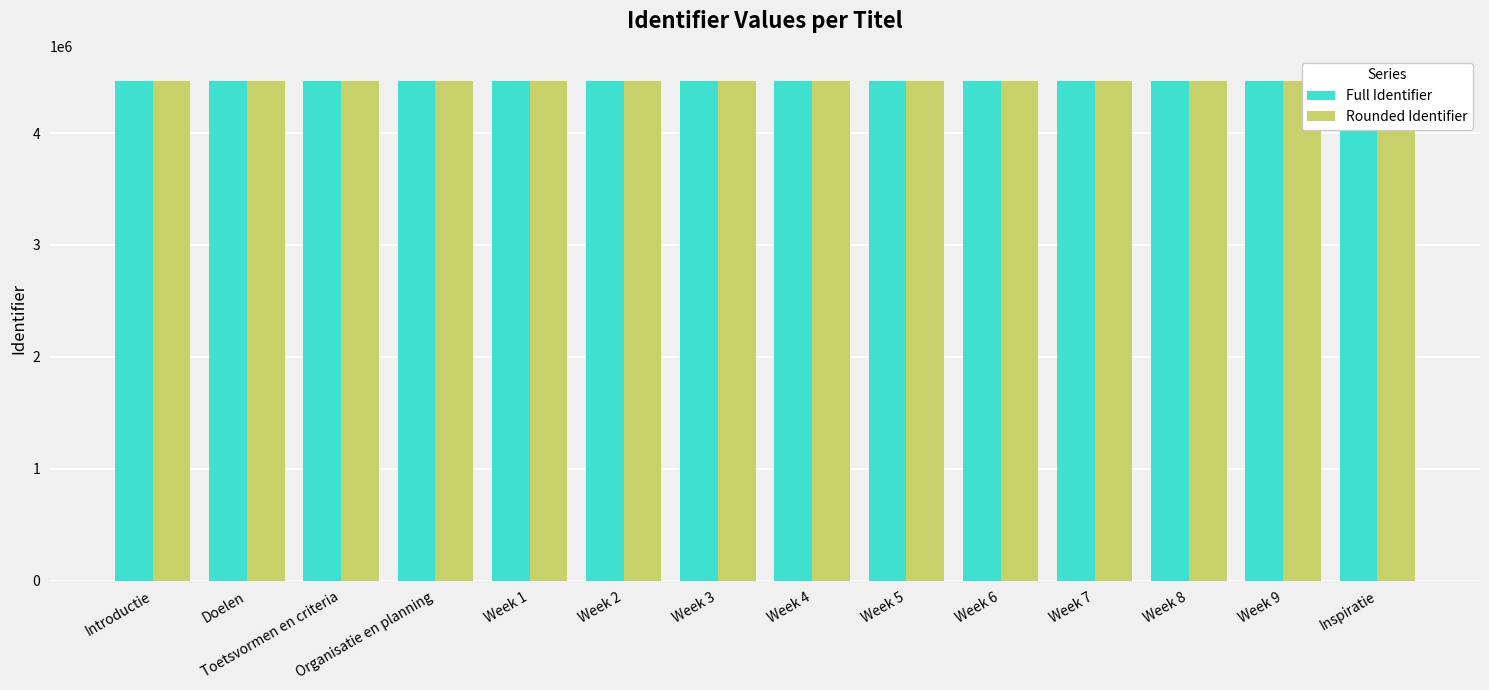

What value does the Rounded Identifier series have at Week 4?

4467000